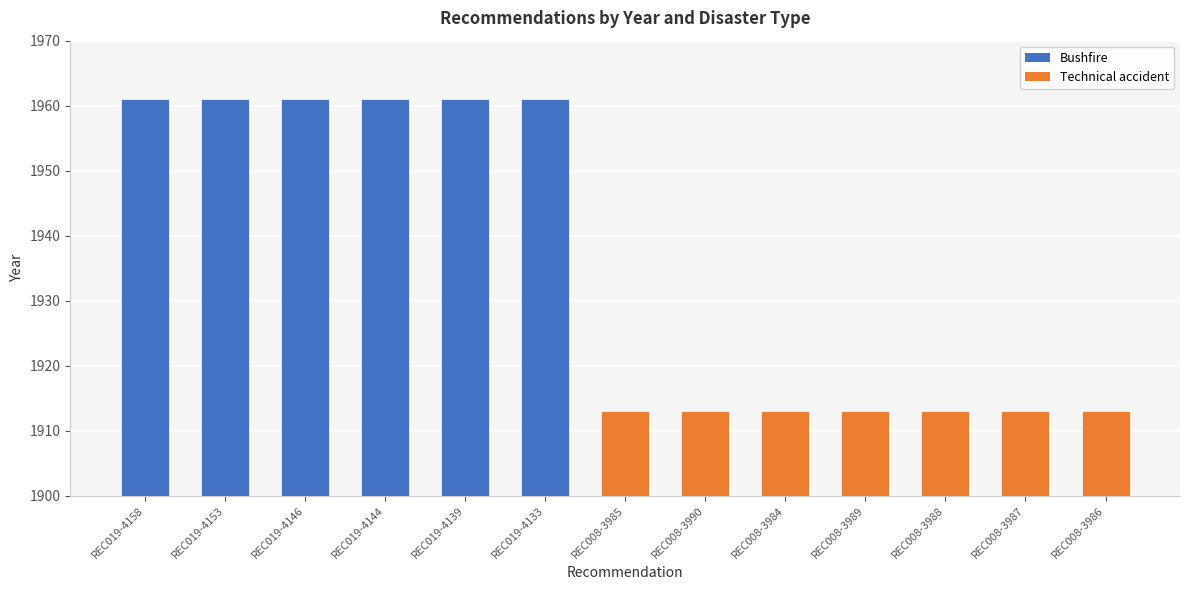

Reading left to right, extract all data points from this chart.

REC019-4158=1961	REC019-4153=1961	REC019-4146=1961	REC019-4144=1961	REC019-4139=1961	REC019-4133=1961	REC008-3985=1913	REC008-3990=1913	REC008-3984=1913	REC008-3989=1913	REC008-3988=1913	REC008-3987=1913	REC008-3986=1913